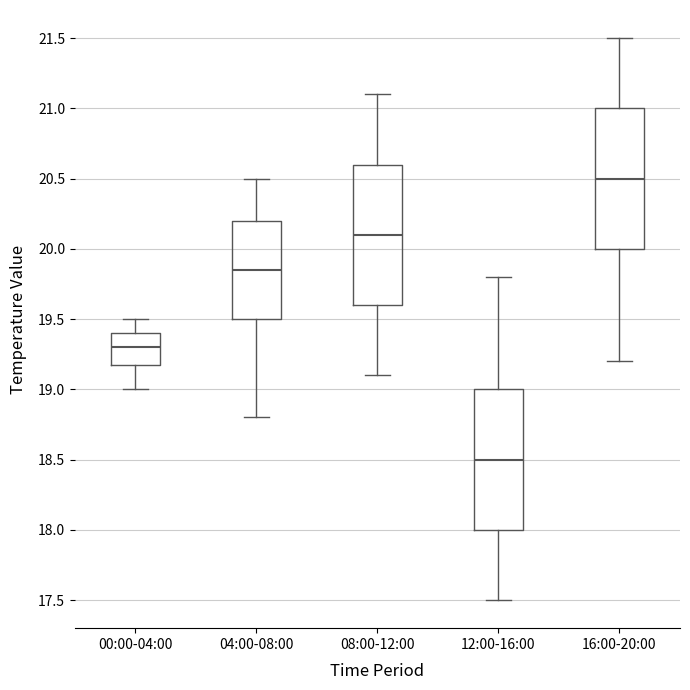

Which box's median line is the highest?

16:00-20:00